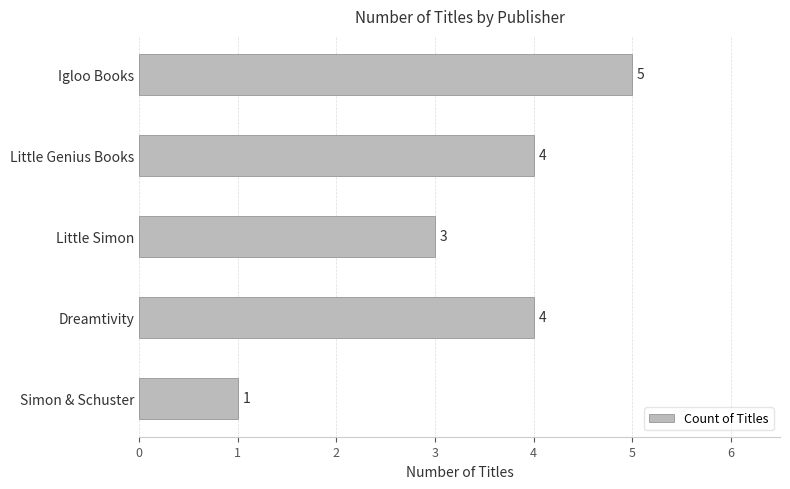

Count the number of data series in this chart.

1